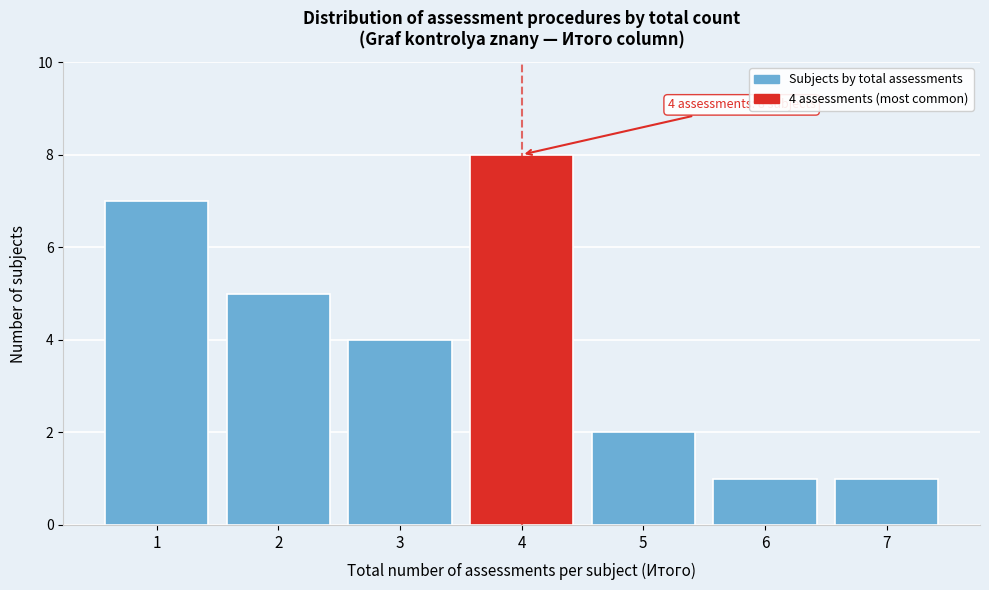

Reading right to left, transcribe all the data shown in this chart.

1	1	2	8	4	5	7